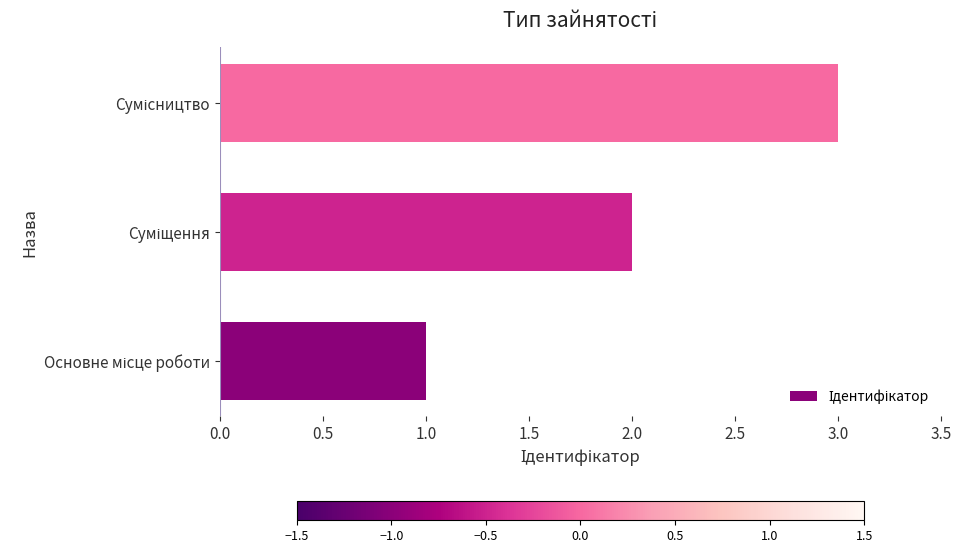

What is the greatest value displayed?

3